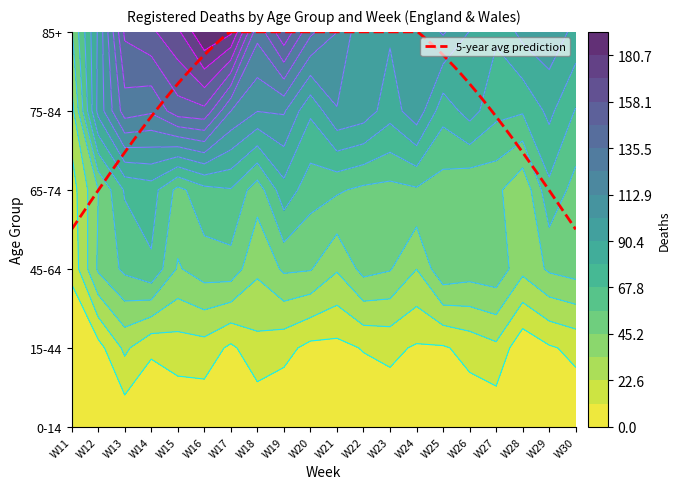

Rank the categories by 75-84 value from lowest to highest.

0, 19, 17, 16, 14, 9, 18, 12, 15, 1, 11, 13, 10, 7, 8, 6, 3, 2, 4, 5